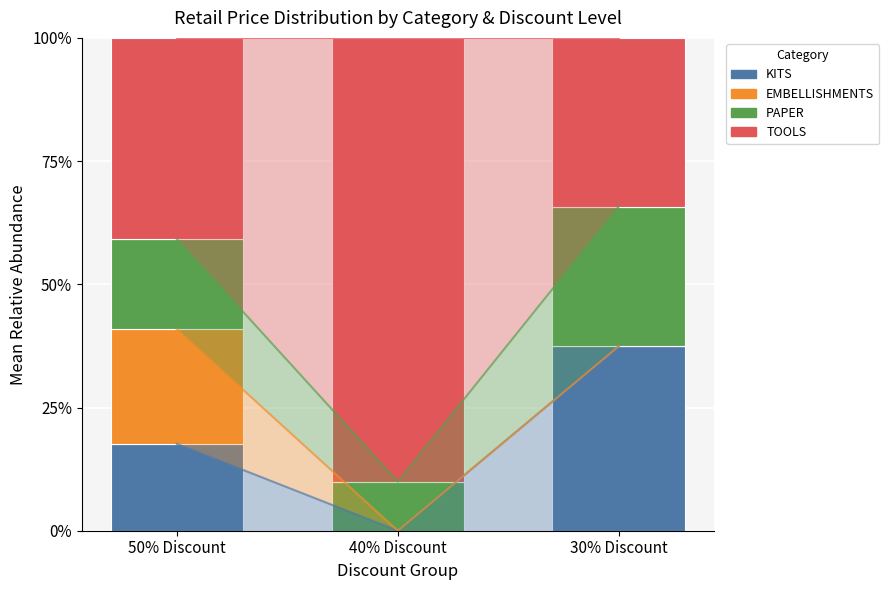

Is it true that TOOLS equals 0.6 at 50% Discount?

False